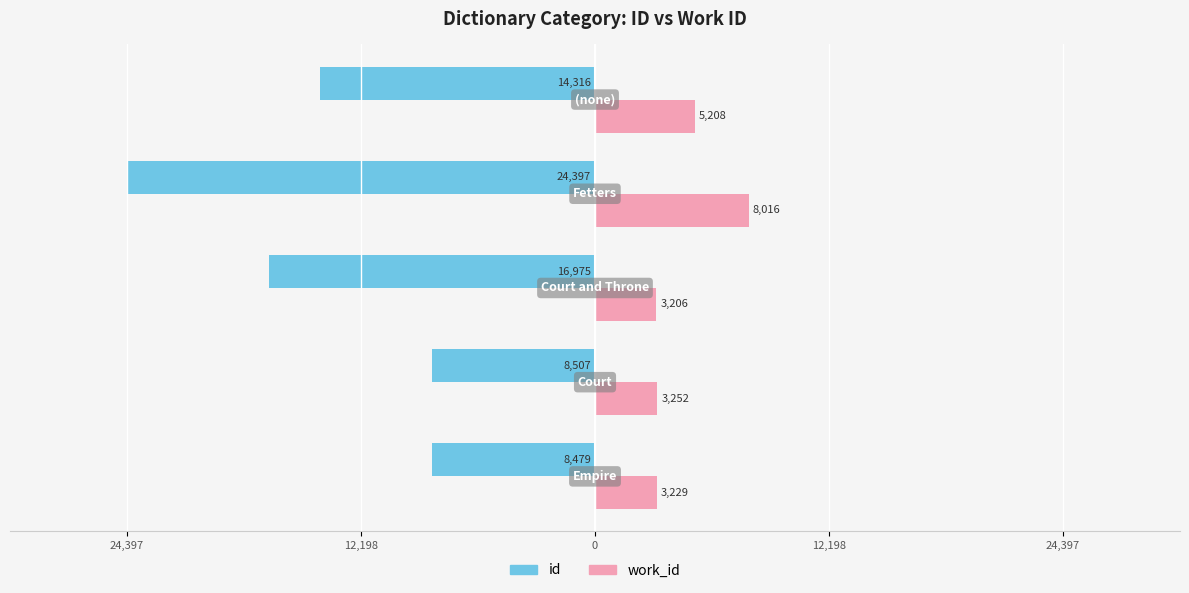

What are all the series names shown in the legend?

id, work_id